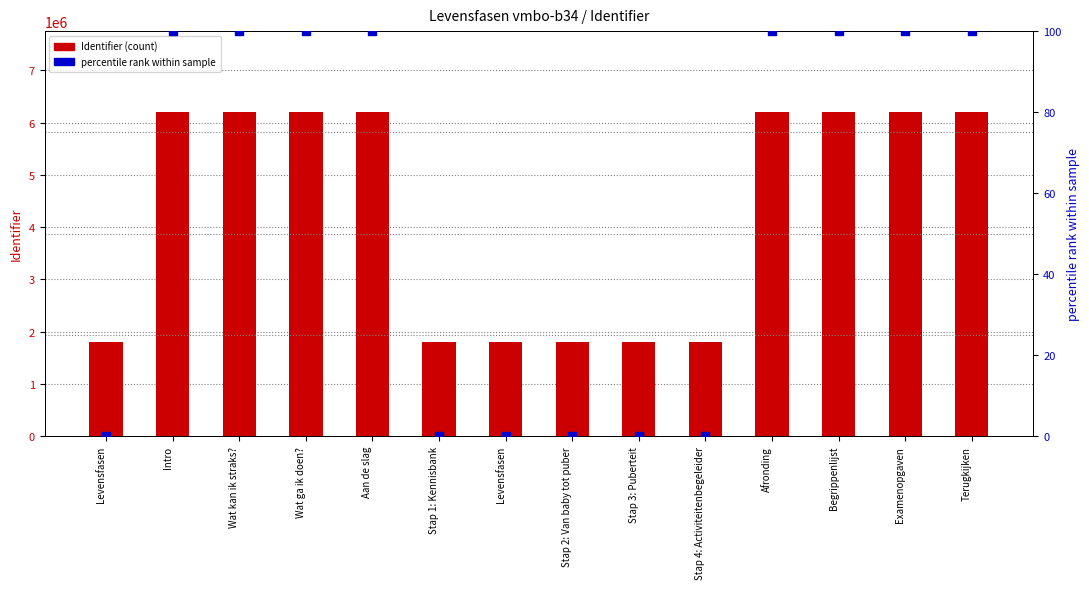

Which series reaches the maximum Y coordinate?

Identifier